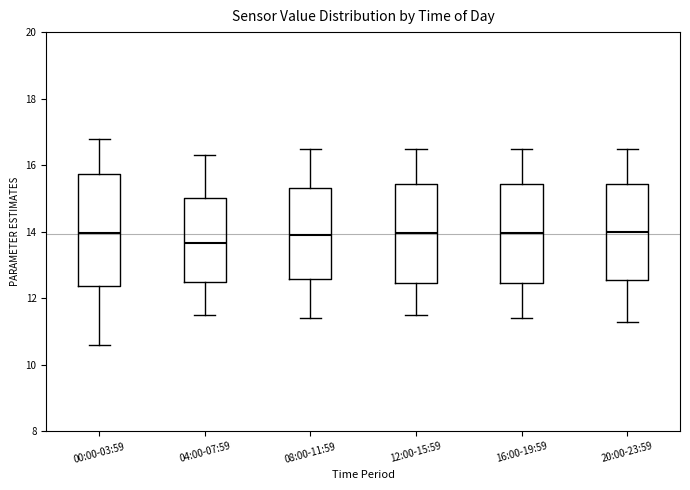

Which box is the tallest, from its lower edge to its upper edge?

00:00-03:59